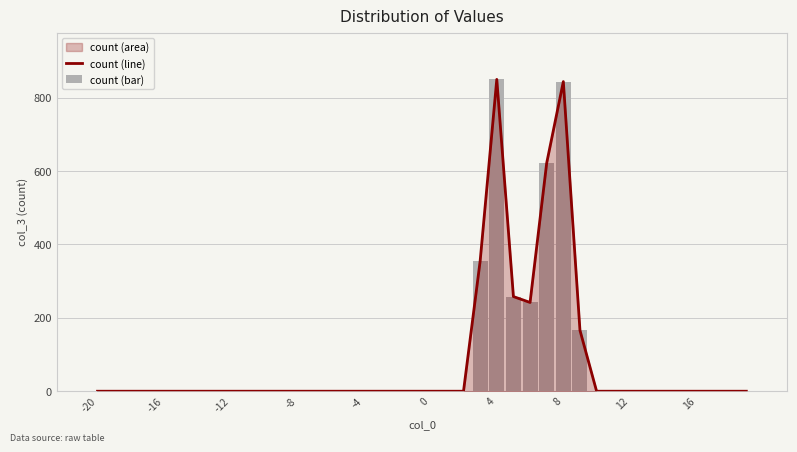

Which series has the widest spread of values?

count (line)